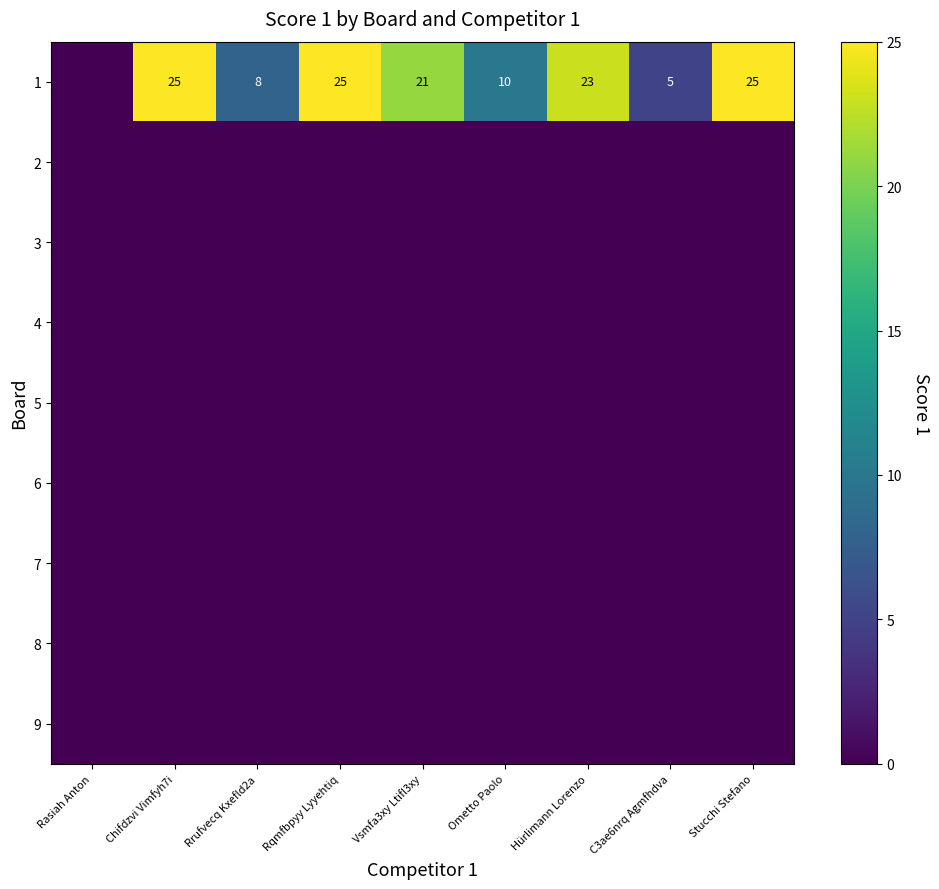

At which category does the chart reach its peak across all series?

Chifdzvi Vimfyh7i